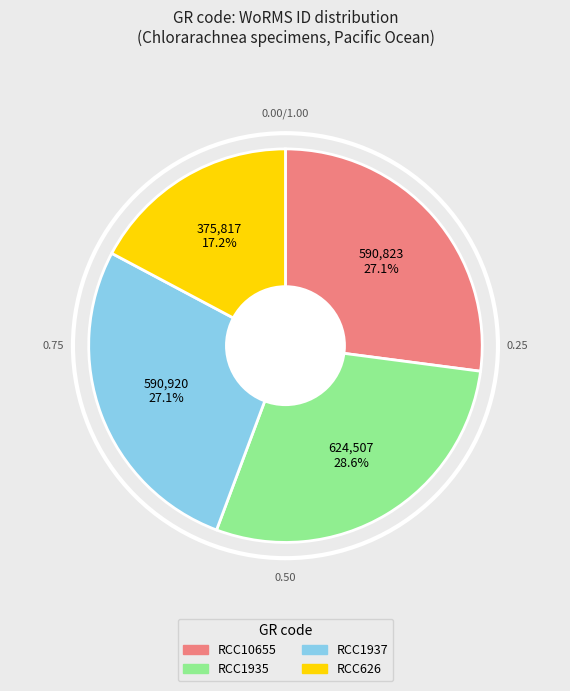

Is there any slice that represents more than half of the pie?

No